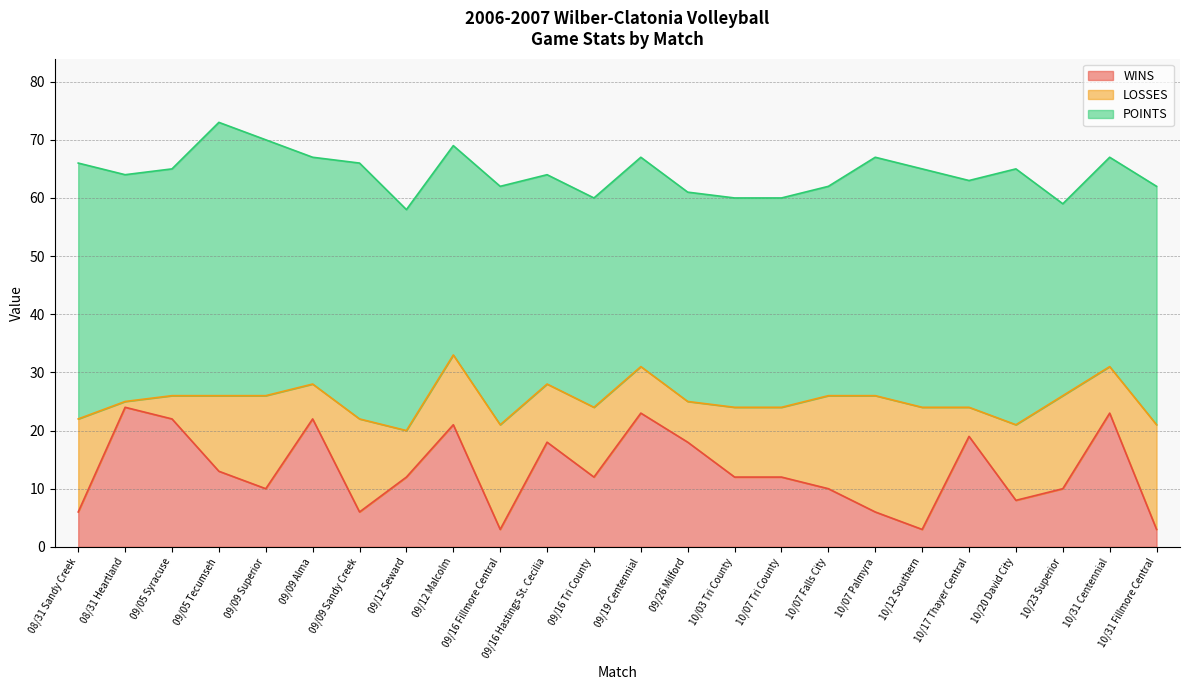

True or false: LOSSES and POINTS intersect in this chart.

False